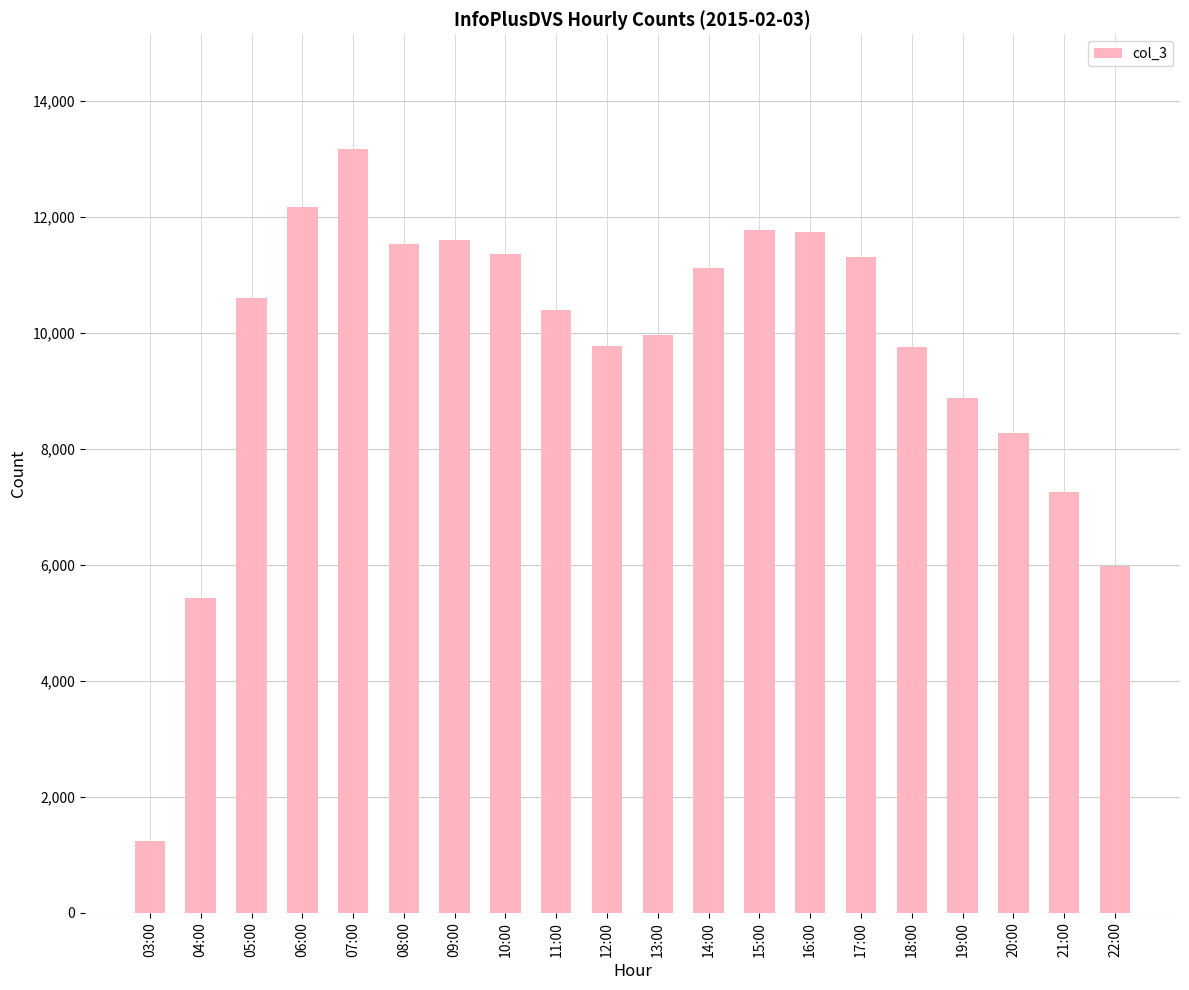

The chart shows a value of 8936 at 04:00. True or false?

False